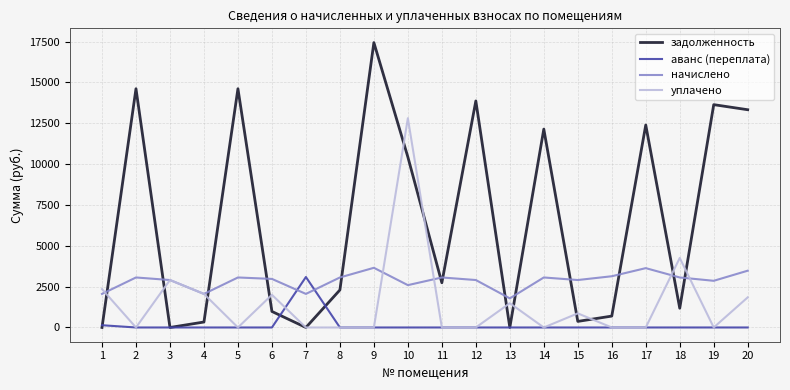

At which category does начислено reach its first local valley?

4